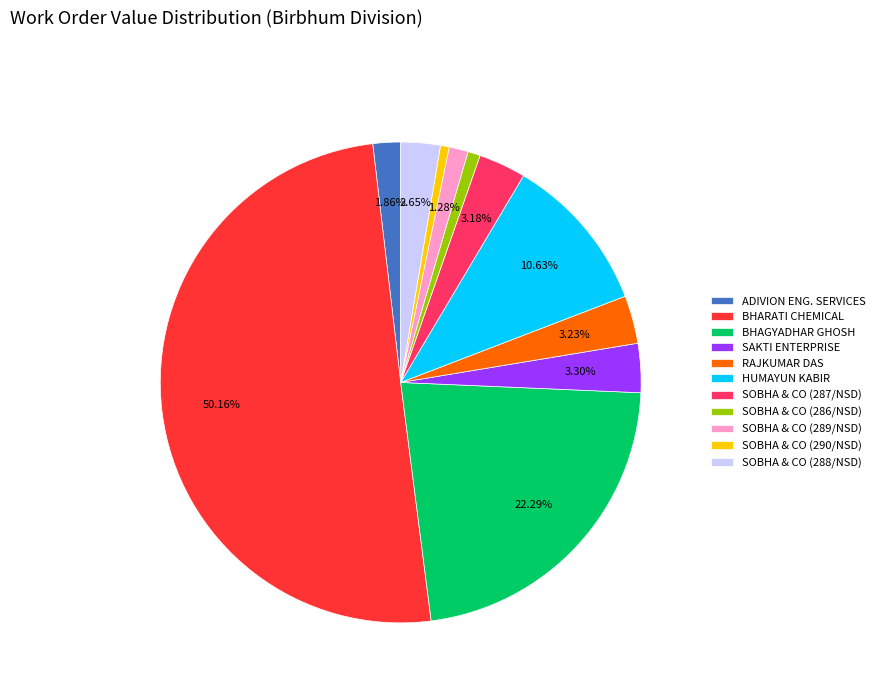

What is the largest slice in the pie chart?

BHARATI CHEMICAL